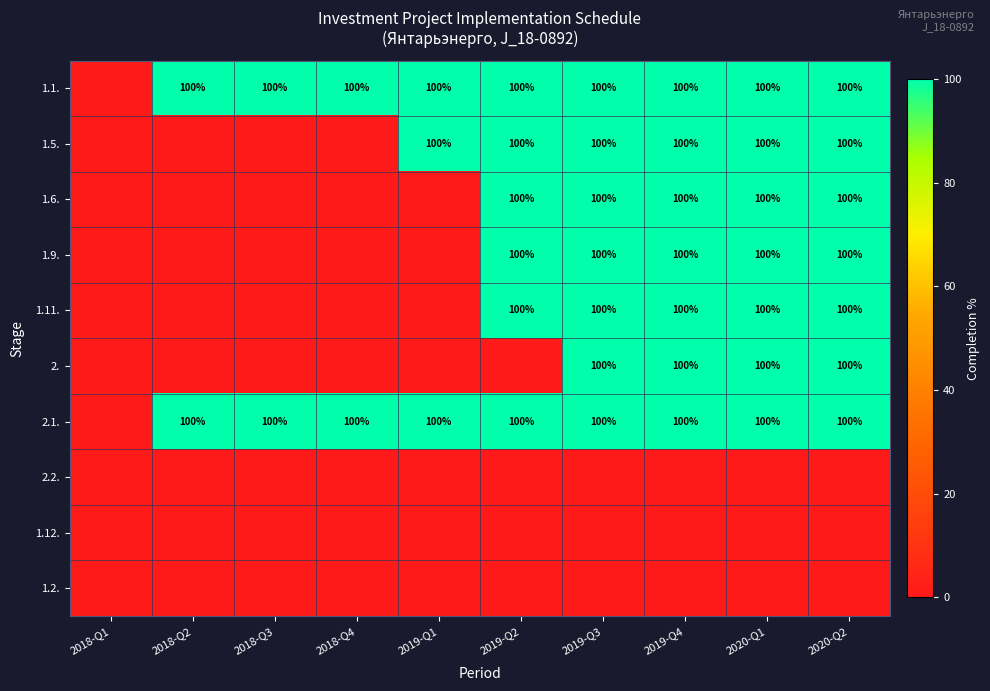

What is the difference between the highest and lowest values at 2018-Q4?

100